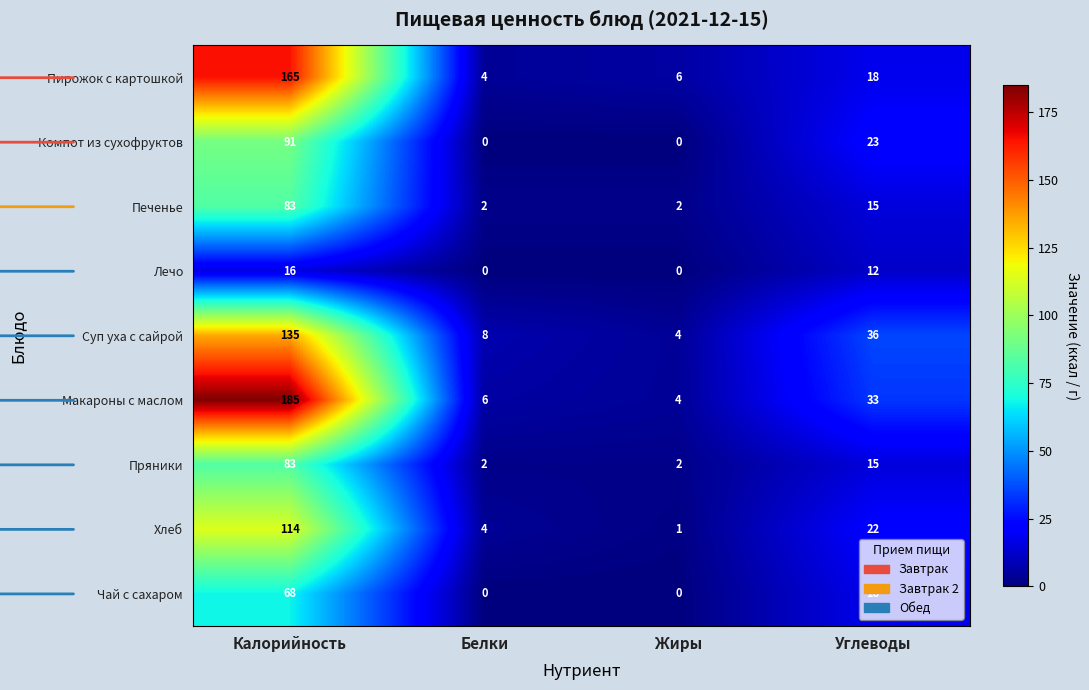

How many data points does each series have?

4